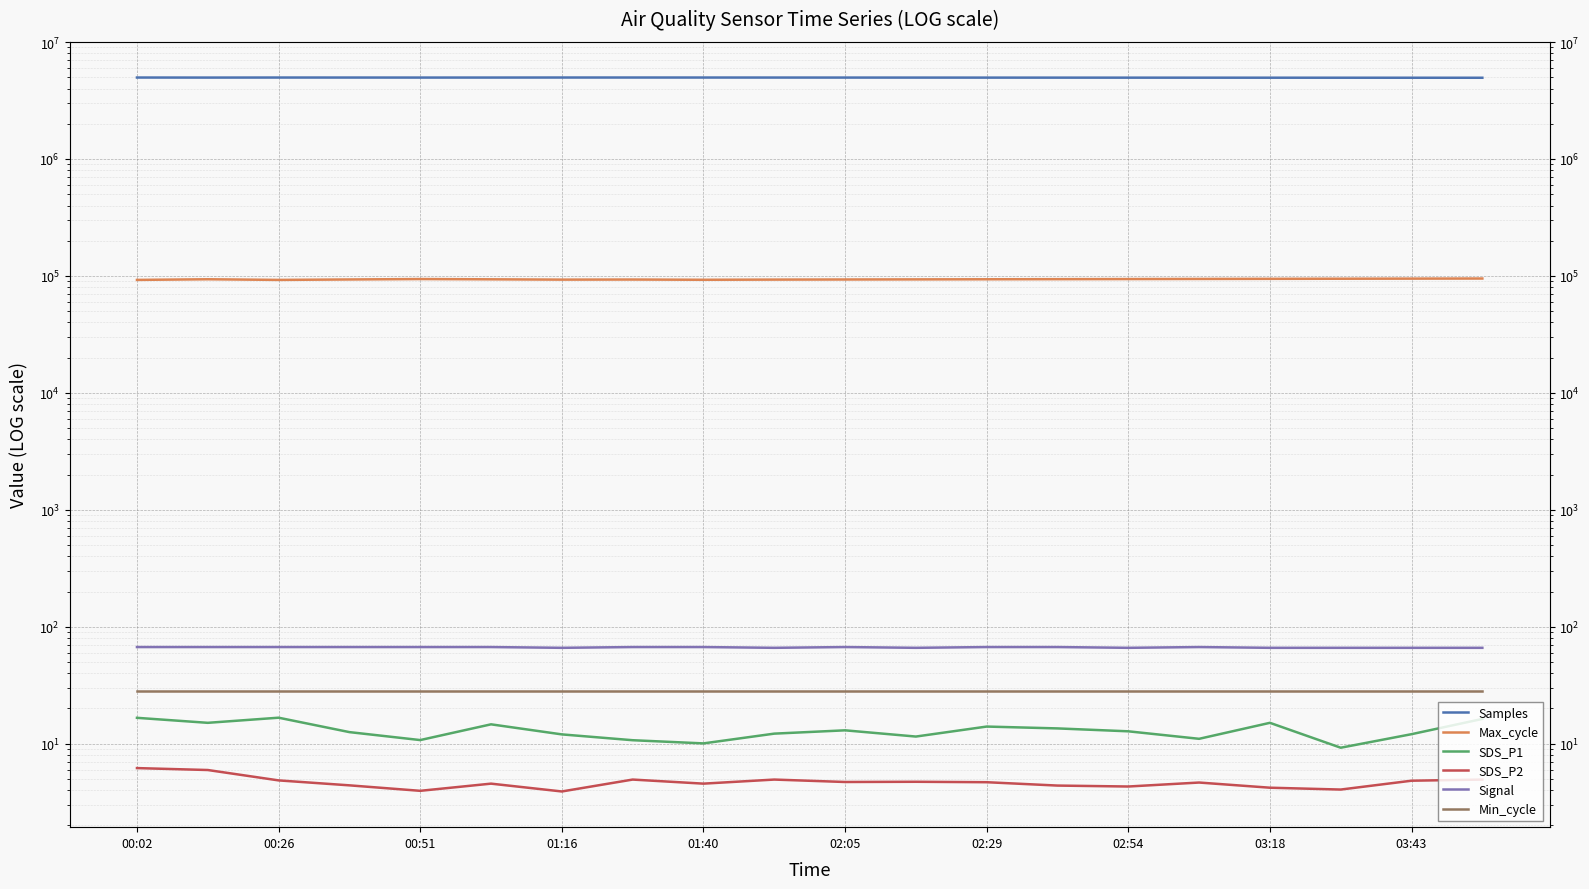

True or false: Max_cycle has a value of 93800.0 at 13.

True